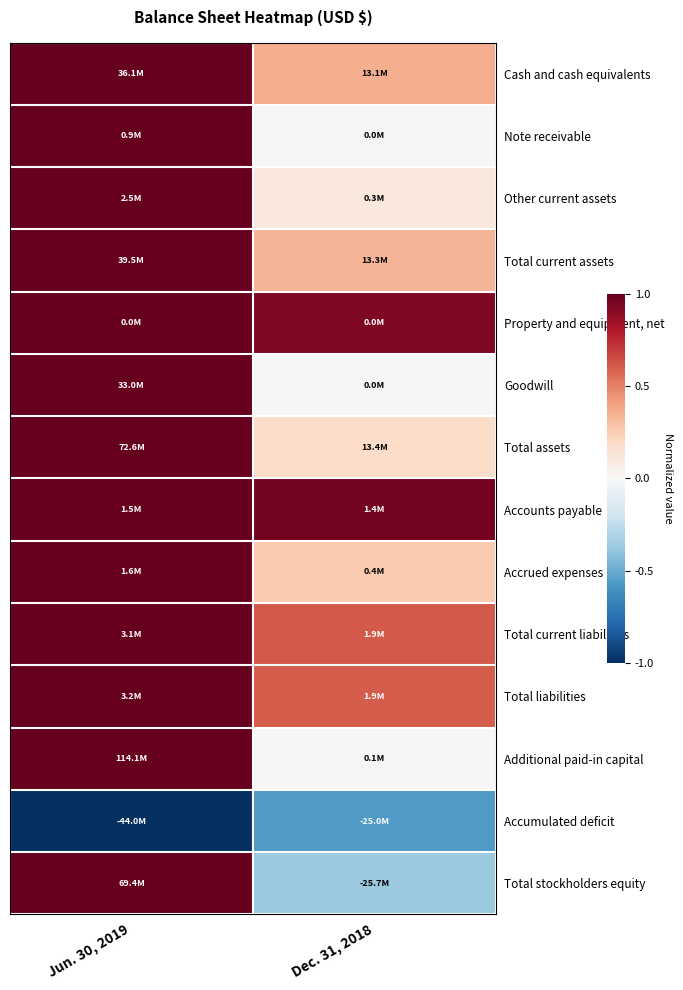

At which category is the sum across all series the highest?

Jun. 30, 2019